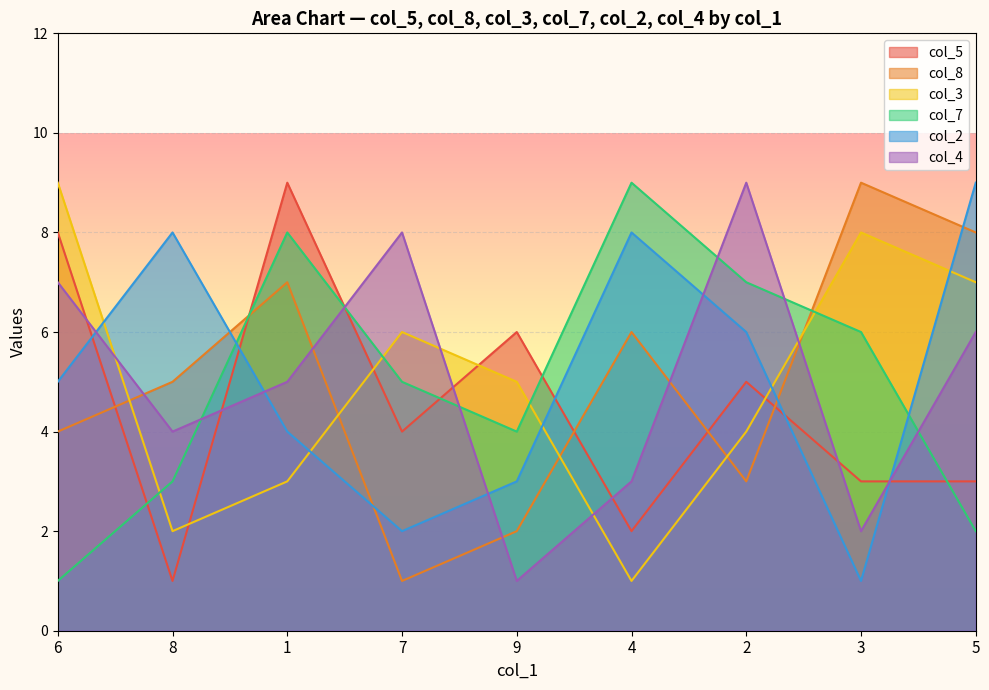

The col_2 series shows 4 at 4. True or false?

False